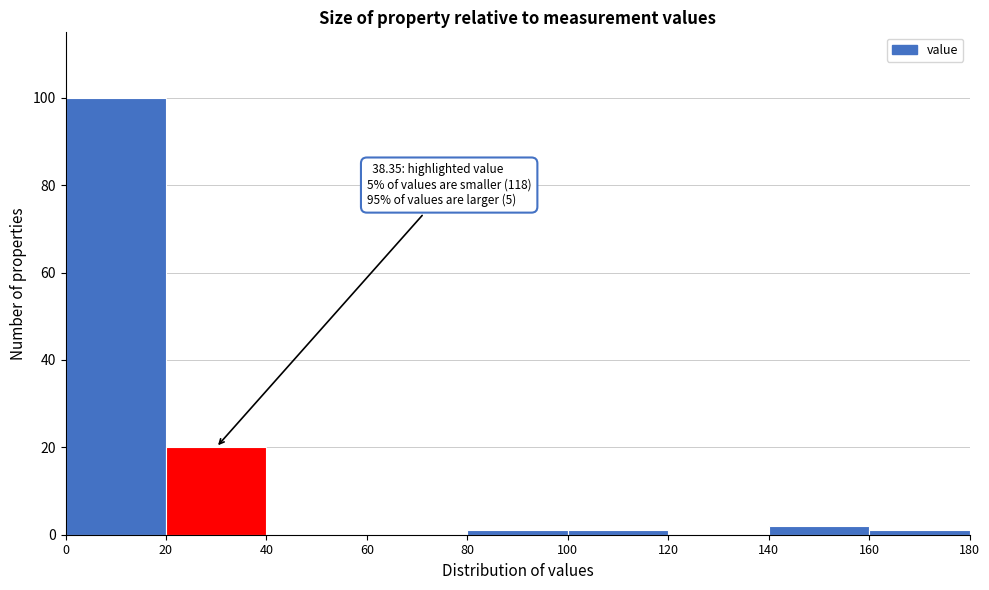

Over which range of the x-axis is the bar tallest?

0 to 20